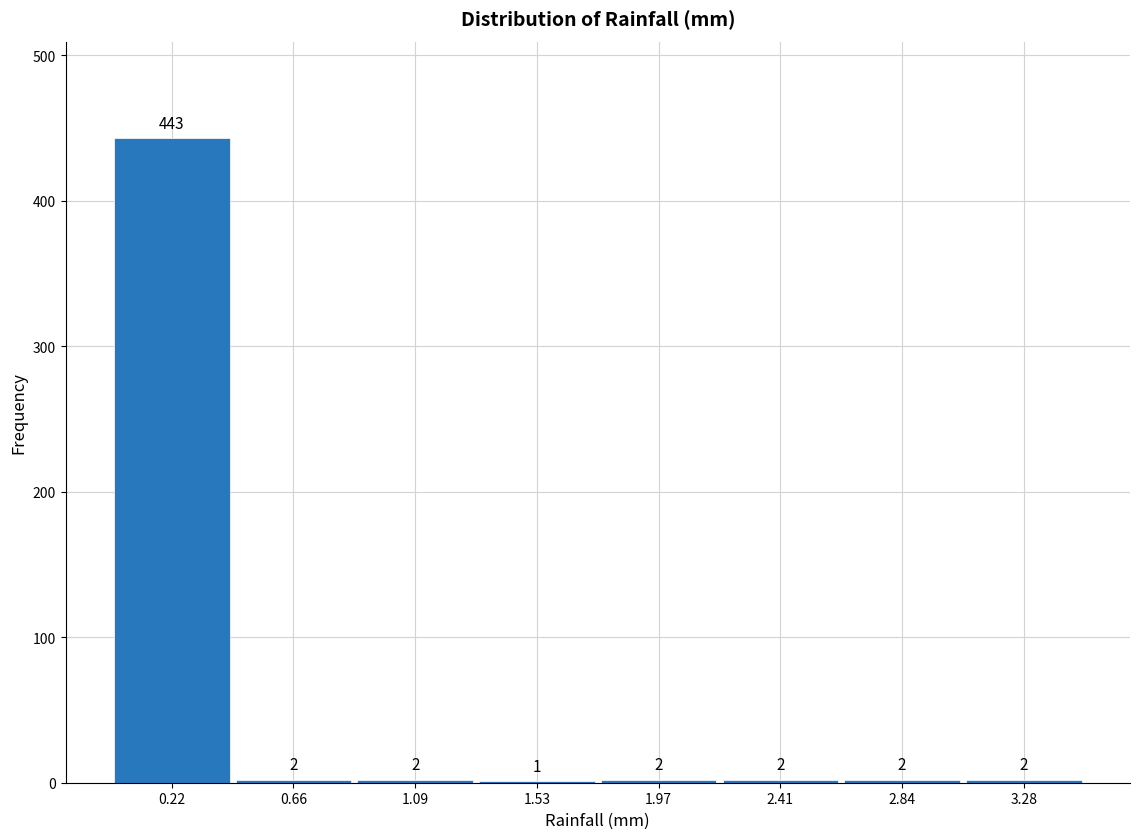

How tall is the bar that spans 3.05 to 3.50 on the x-axis? The bar edges are not printed on the chart, so give them approximately, as read against the axis.

2